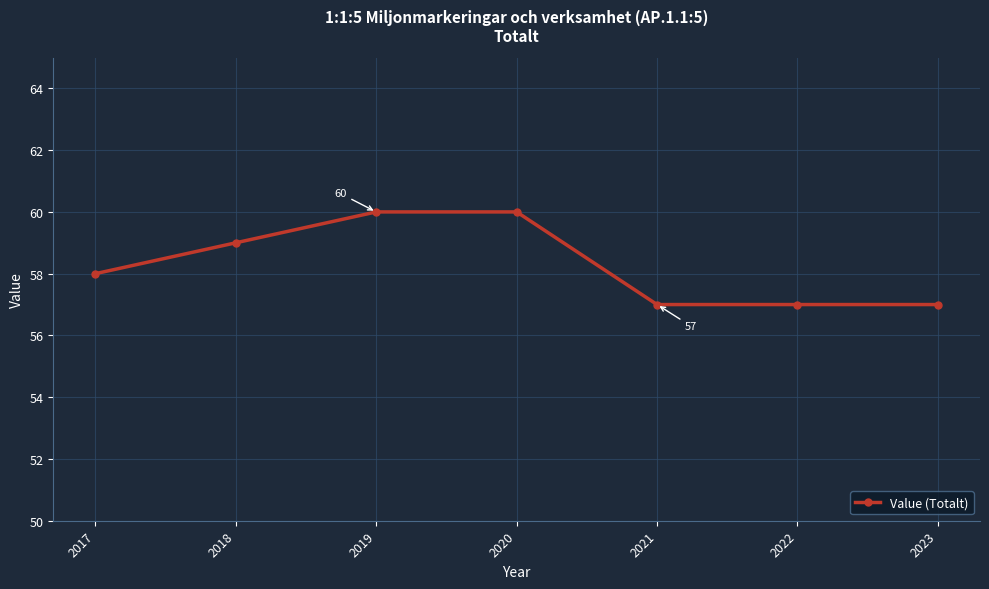

Reading left to right, what are all the values shown in this chart?

58	59	60	60	57	57	57